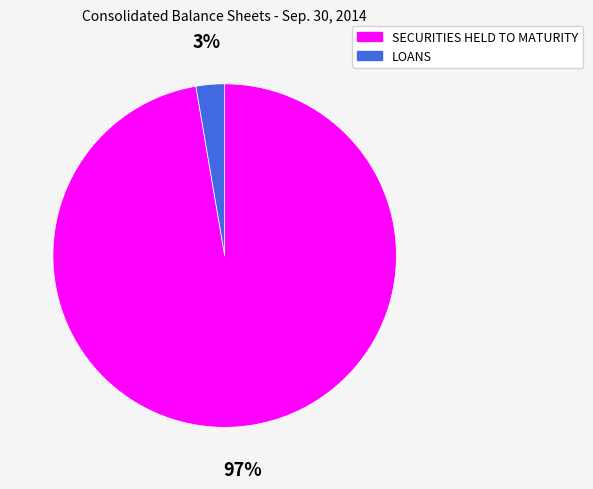

Does LOANS represent more than half of the total?

No